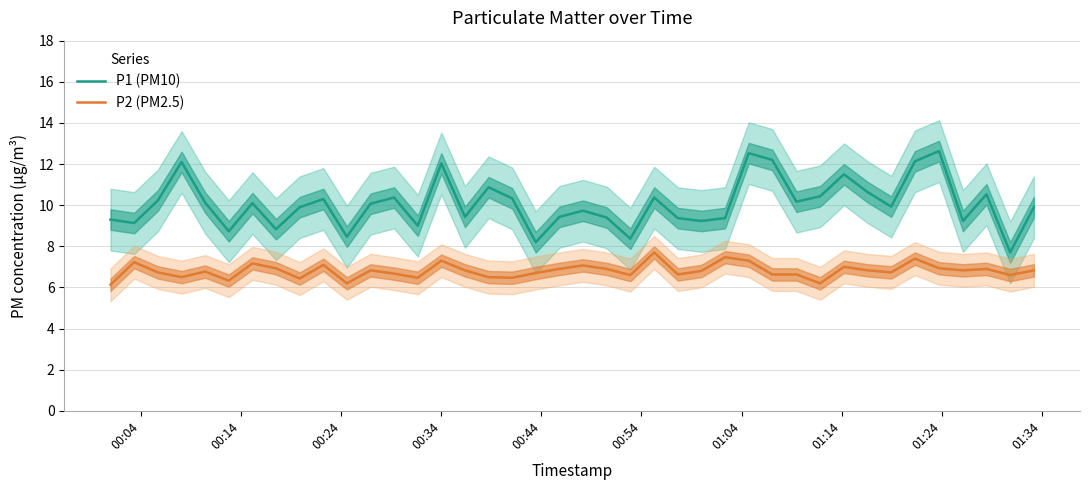

Which series has the largest total across all categories?

P1 (PM10)